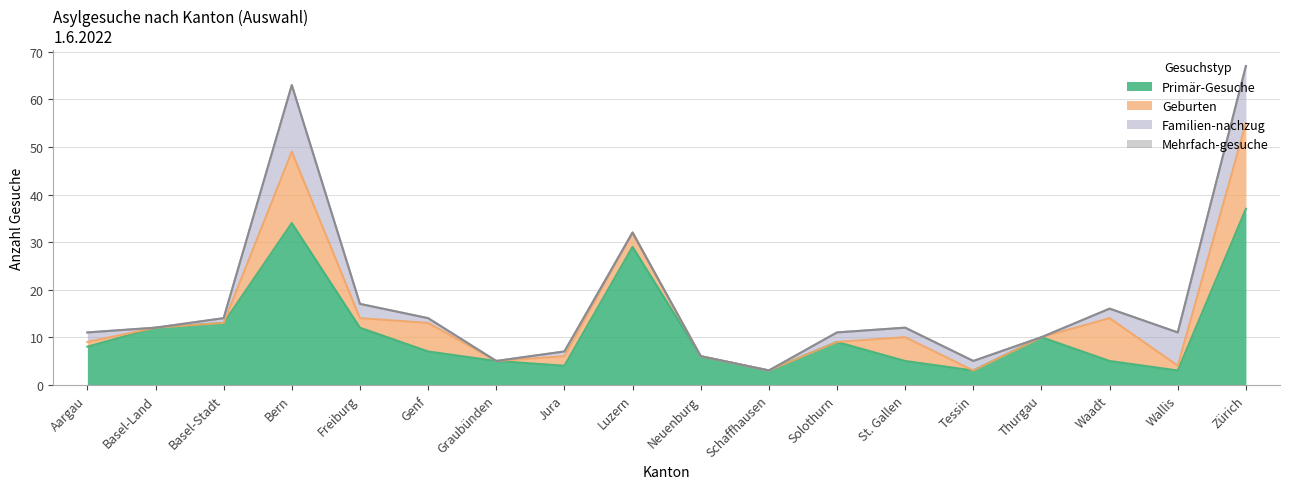

What is the label of the 10th point from the right?

Luzern